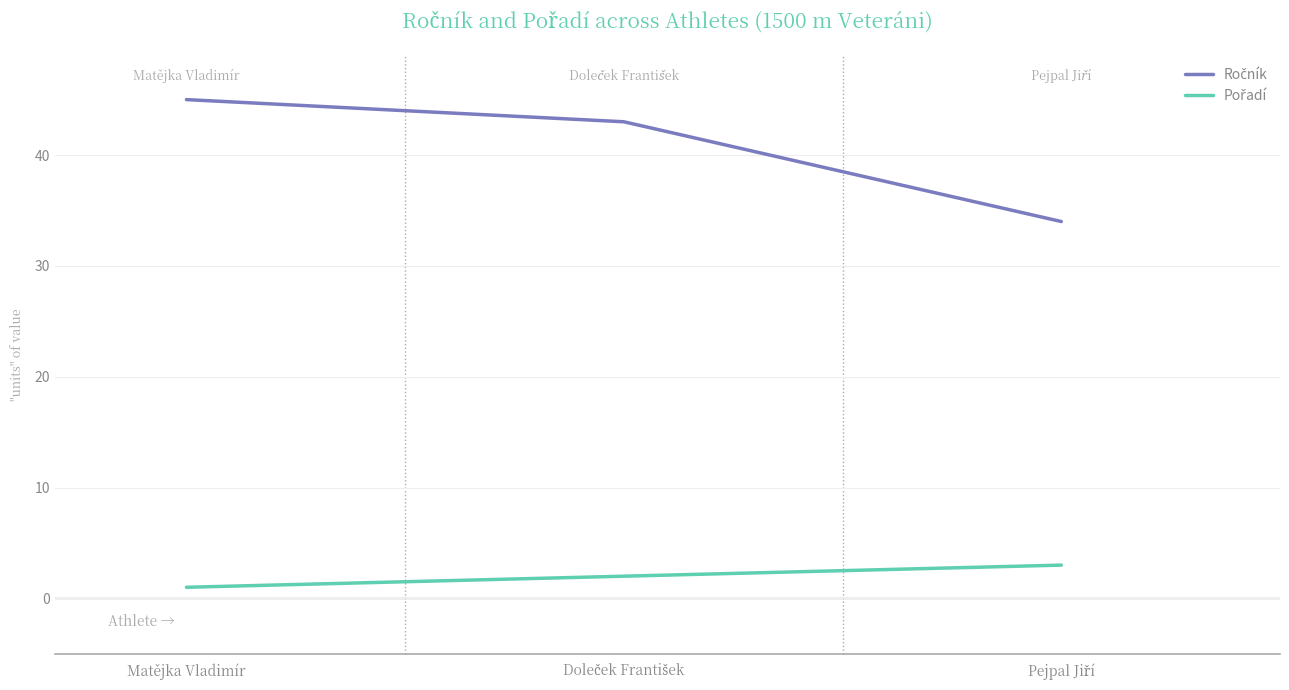

What is the minimum value shown in the chart?

1